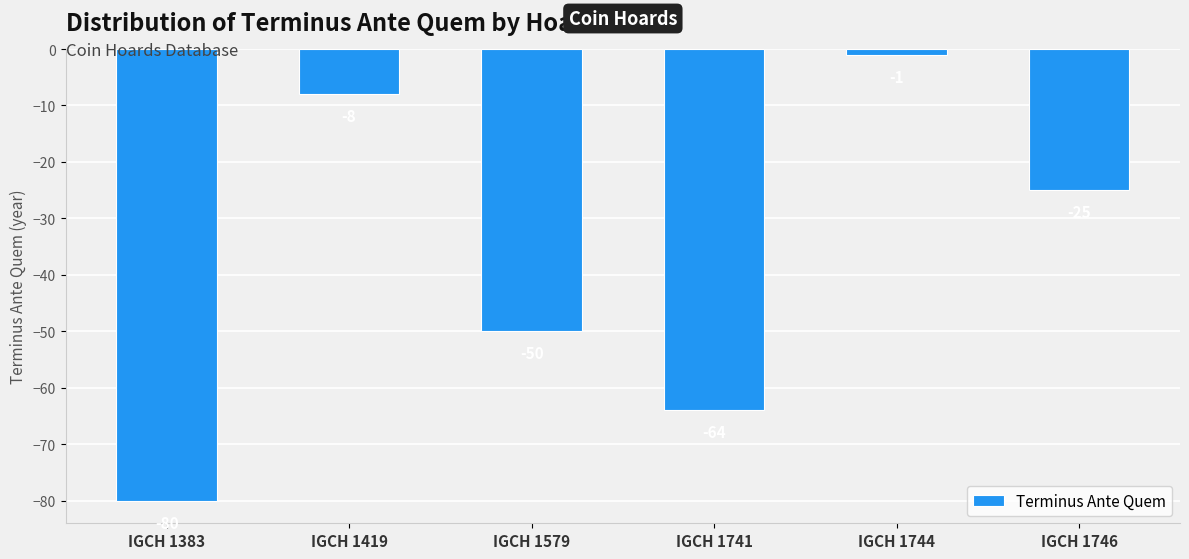

Rank the categories by value from lowest to highest.

IGCH 1383, IGCH 1741, IGCH 1579, IGCH 1746, IGCH 1419, IGCH 1744